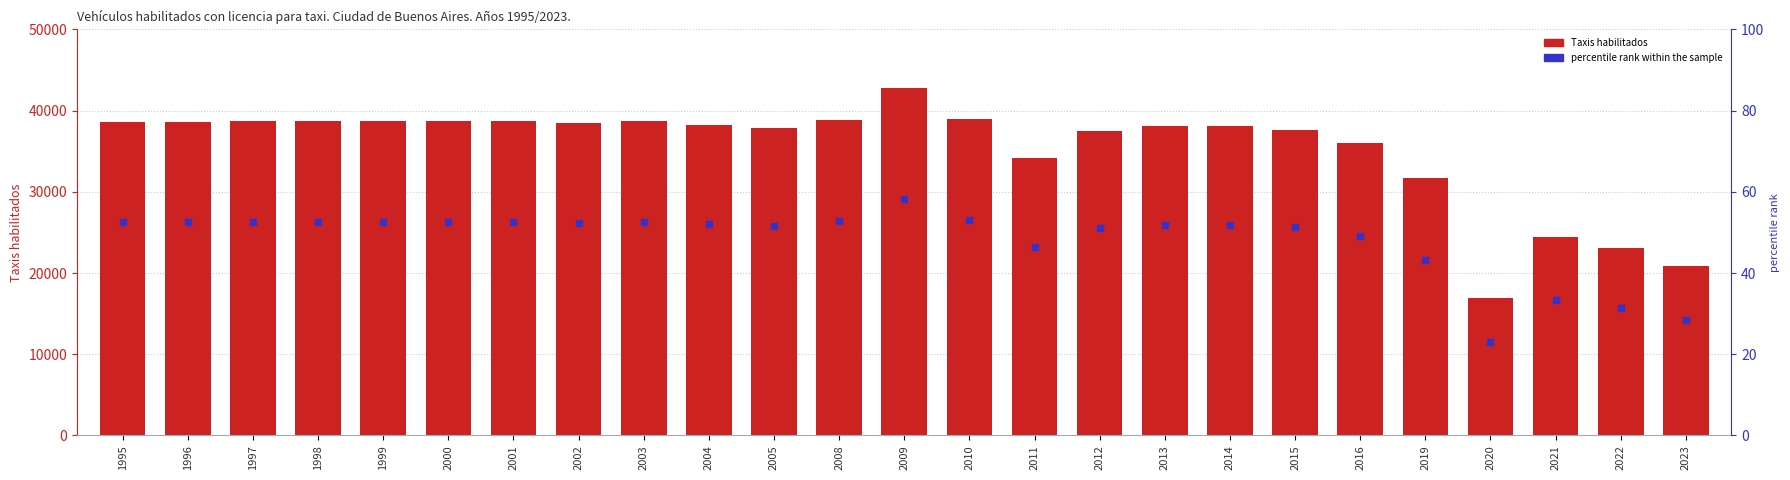

Are the bars horizontal?

No